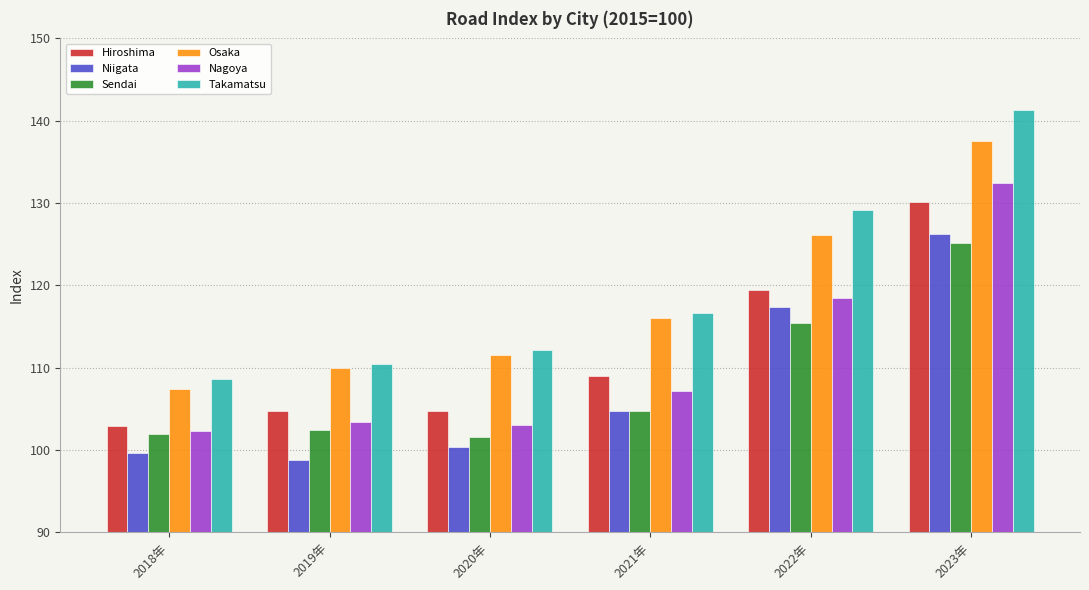

What is the difference between the Niigata values at 2020年 and 2023年?

25.9